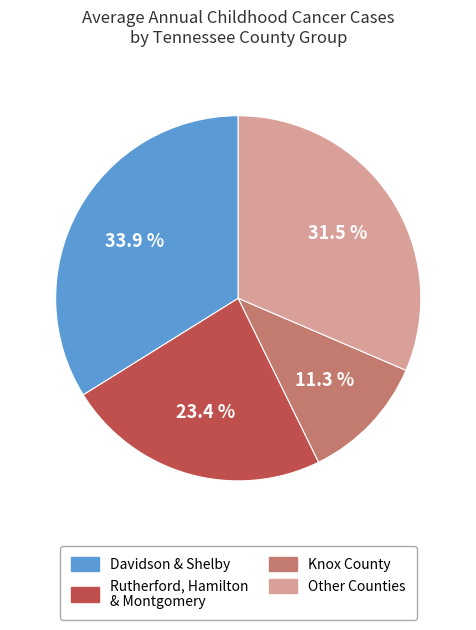

To the nearest percent, what is the difference between the largest and smallest slice percentages?

23%